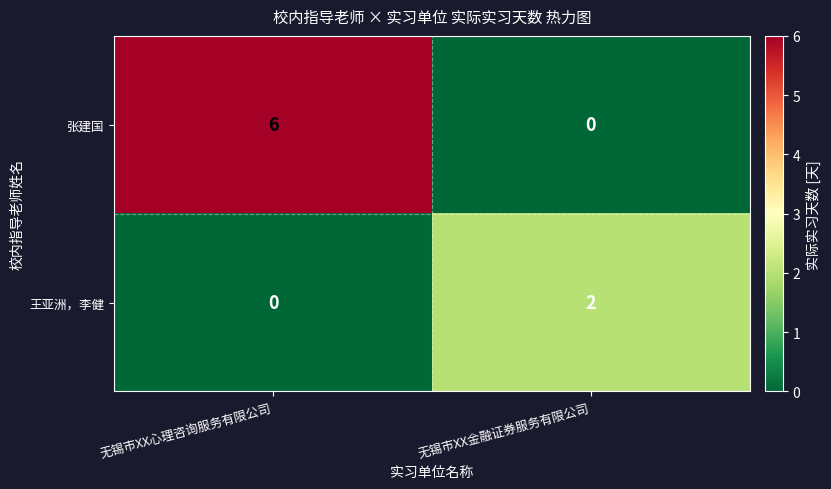

The value of 张建国 at 无锡市XX金融证券服务有限公司 is 0. True or false?

True